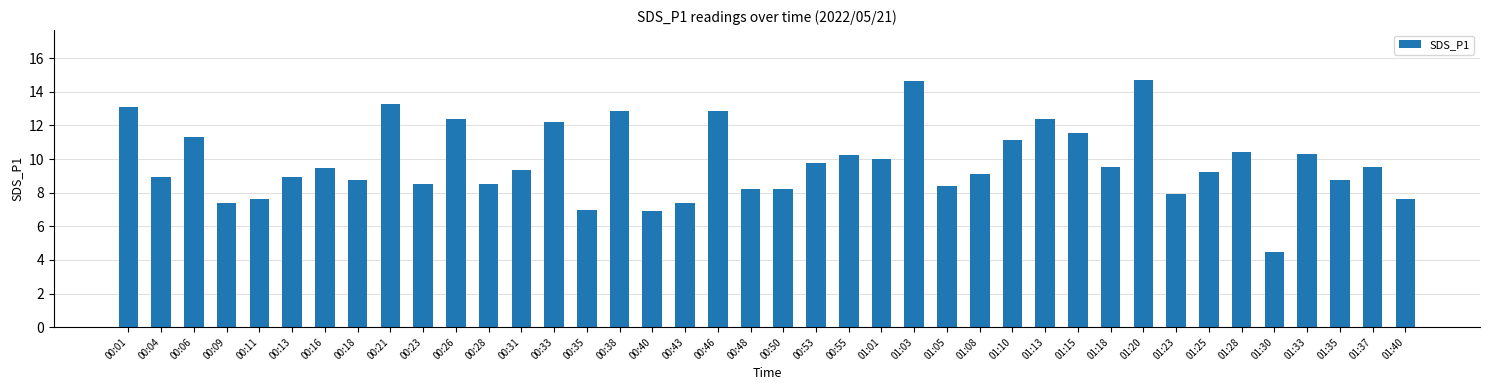

The chart shows a value of 9.8 at 00:53. True or false?

True